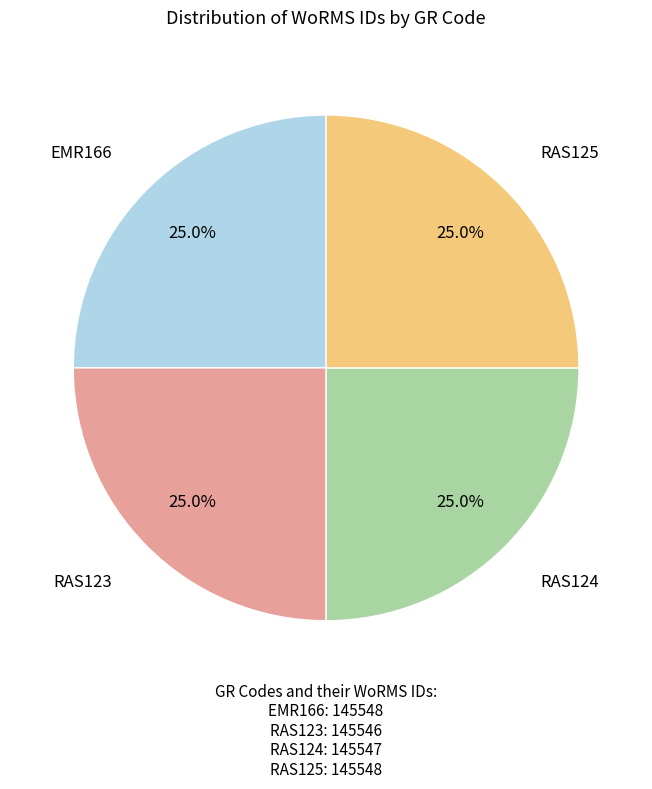

Does any single category account for the majority?

No